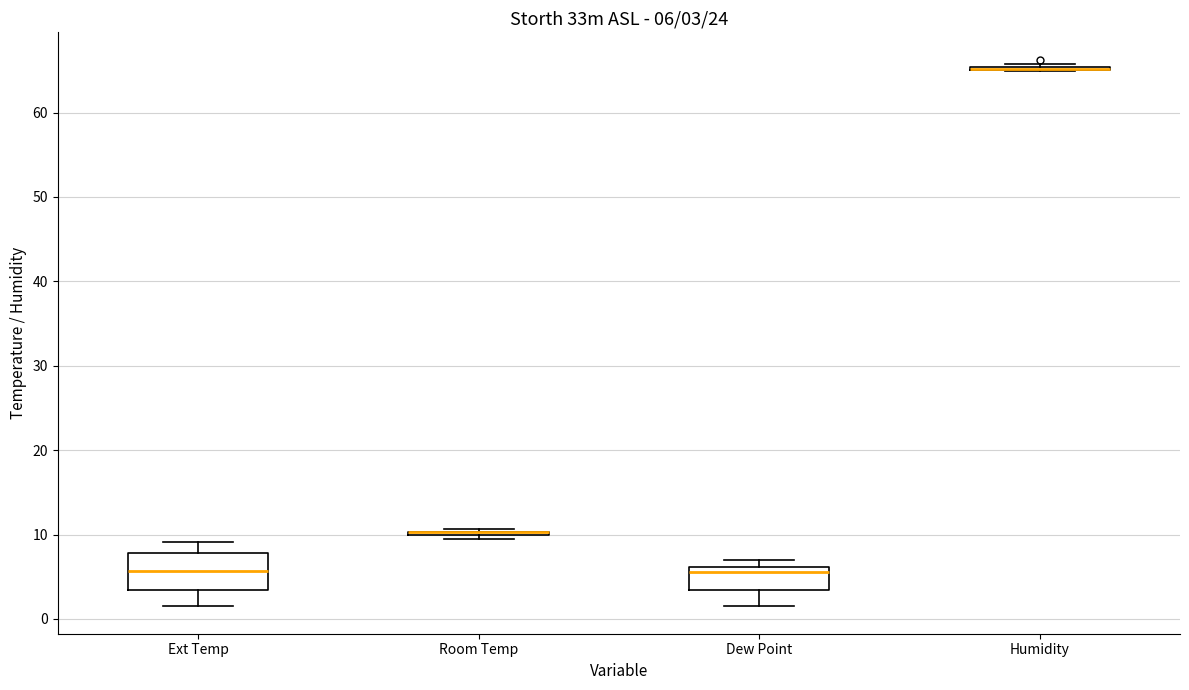

Comparing the boxes themselves (not the whiskers), which one is the tallest?

Ext Temp